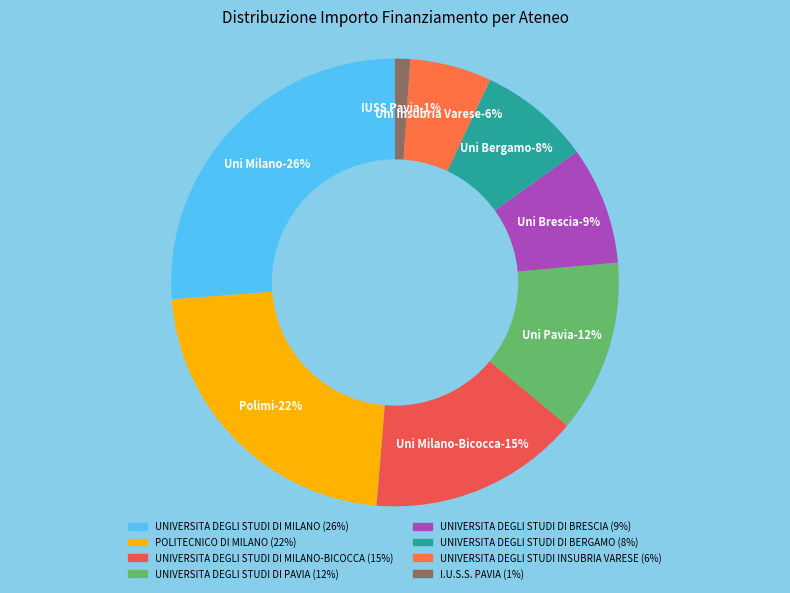

Is it true that I.U.S.S. PAVIA is 11% of the pie?

False